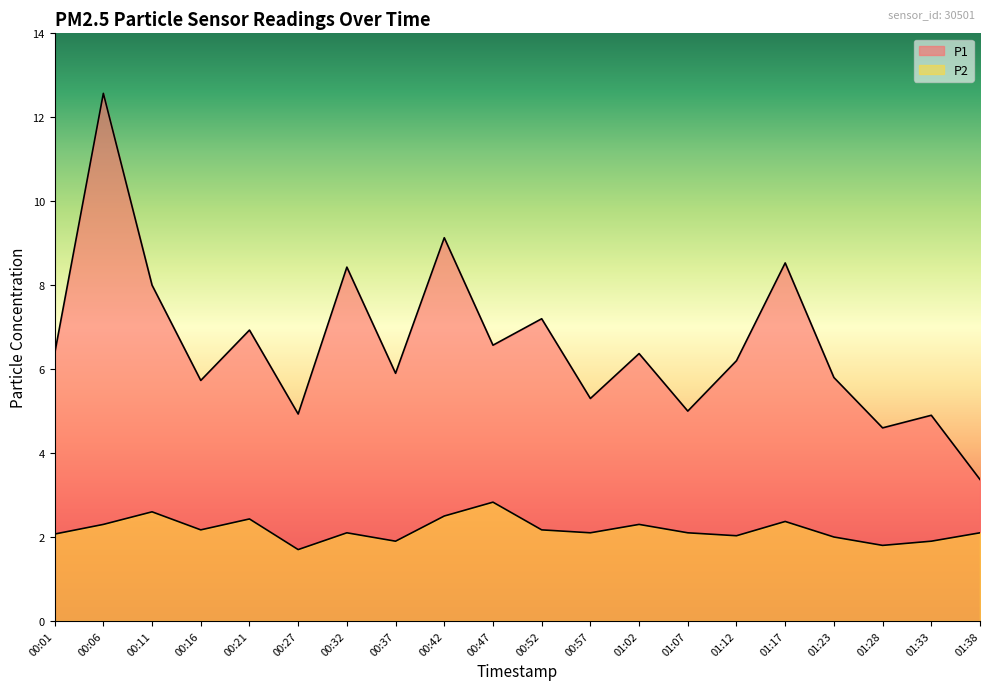

Rank the categories by P1 value from highest to lowest.

00:06, 00:42, 01:17, 00:32, 00:11, 00:52, 00:21, 00:47, 00:01, 01:02, 01:12, 00:37, 01:23, 00:16, 00:57, 01:07, 00:27, 01:33, 01:28, 01:38